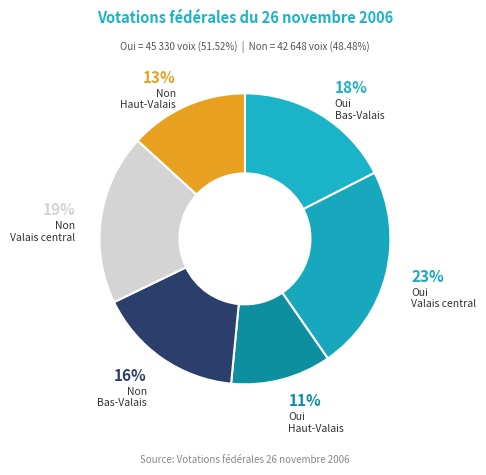

How many segments does this pie chart have?

6